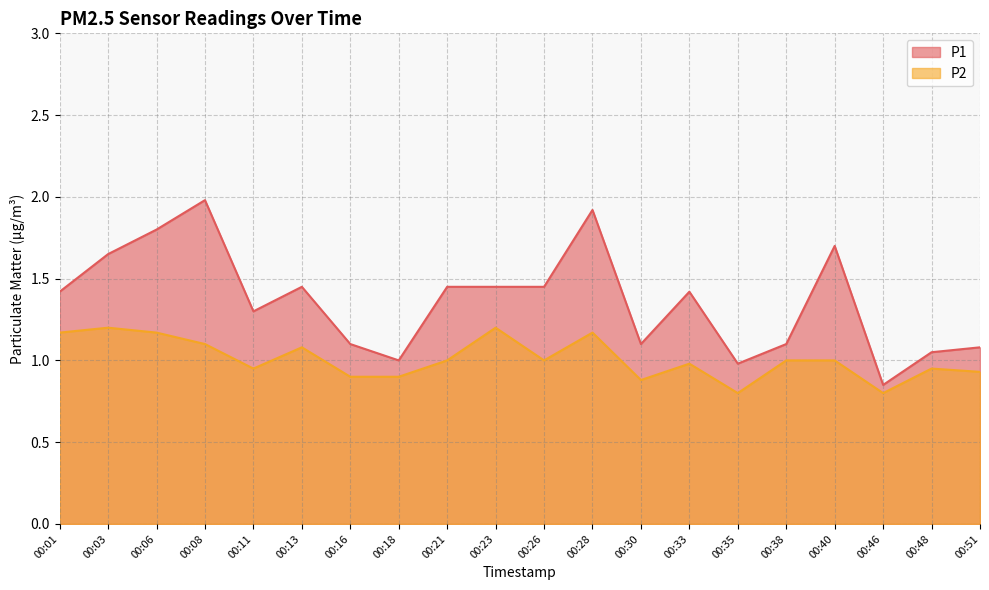

In P2, how many points are higher than both neighbors (excluding endpoints)?

6